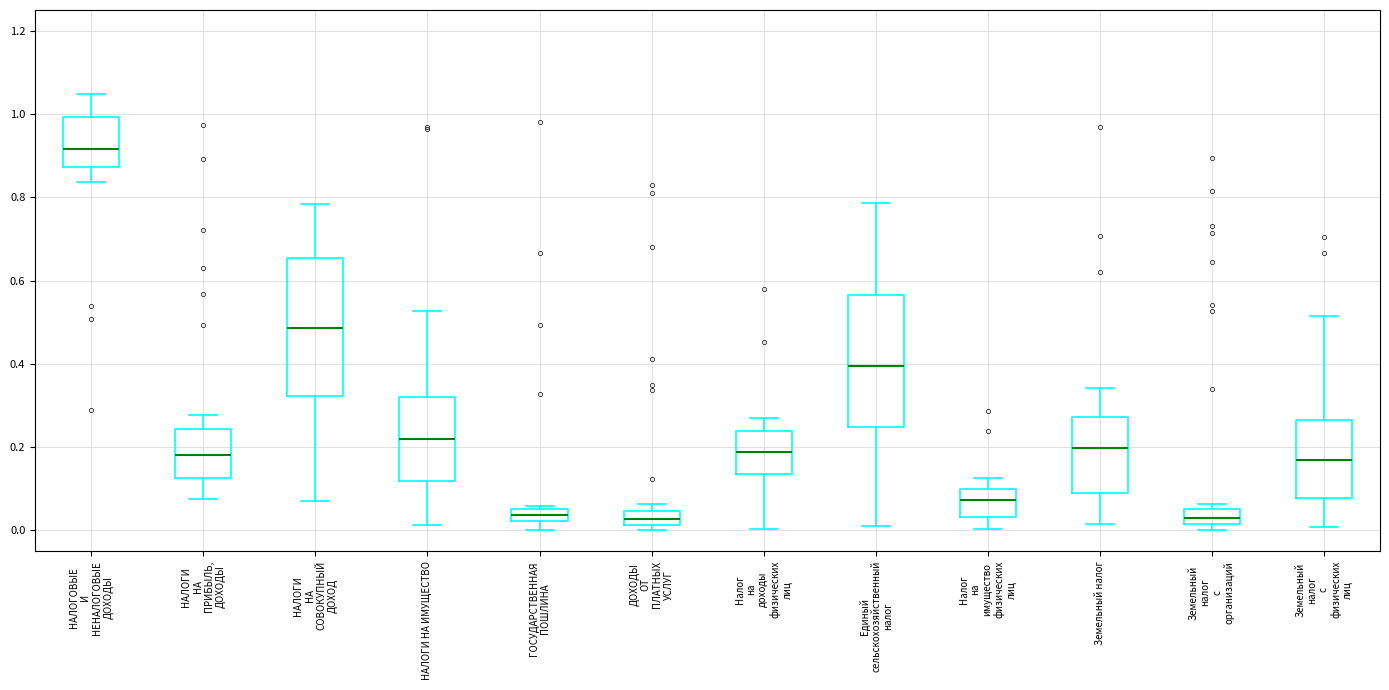

Where is the upper edge of the box for ДОХОДЫ ОТ ПЛАТНЫХ УСЛУГ on the y-axis? The values are not printed on the chart, so give them approximately, as read against the axis.

0.04